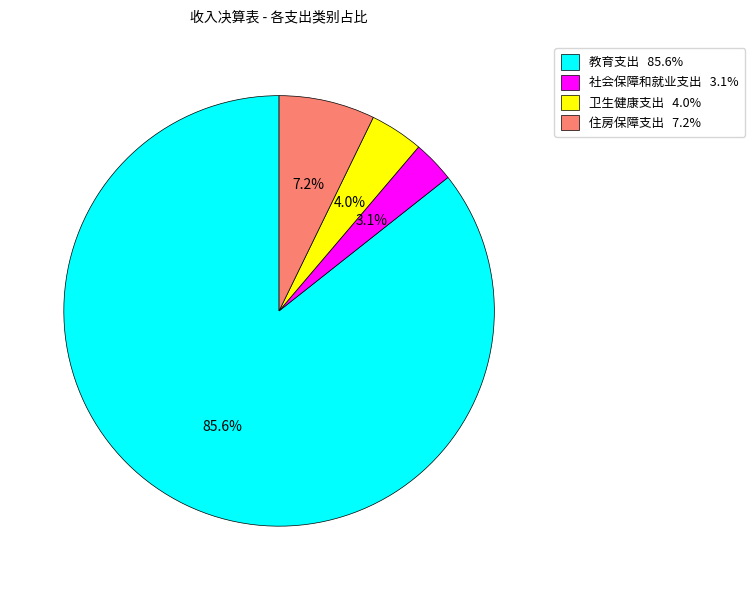

Which slice is the largest?

教育支出